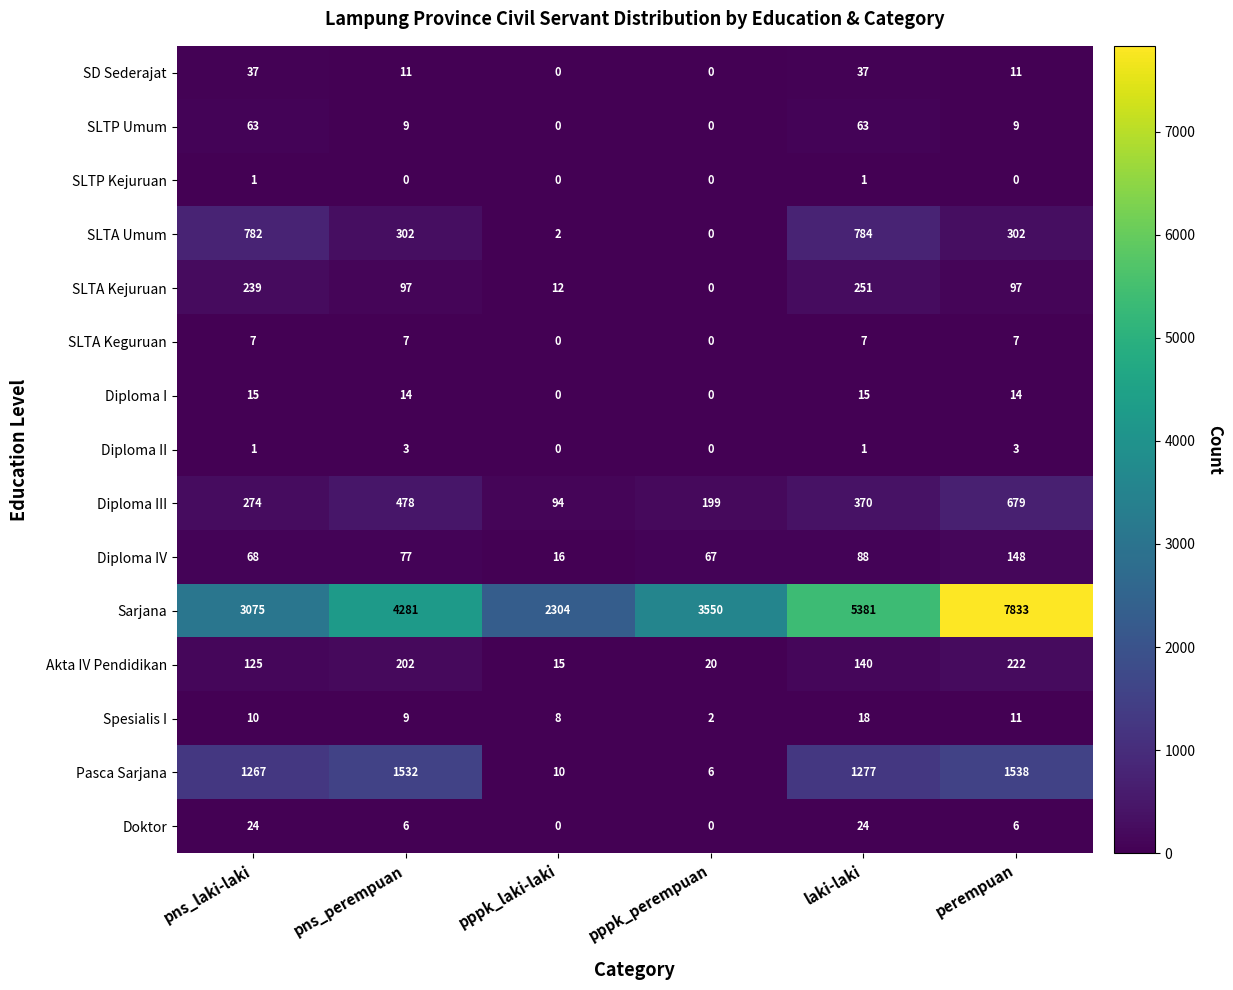

Which series has the largest range (max minus min)?

Sarjana